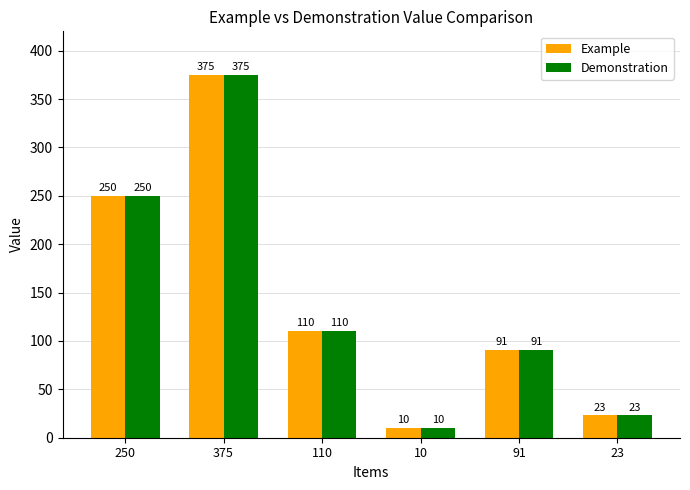

What is the difference between the maximum and minimum values in the Demonstration series?

365